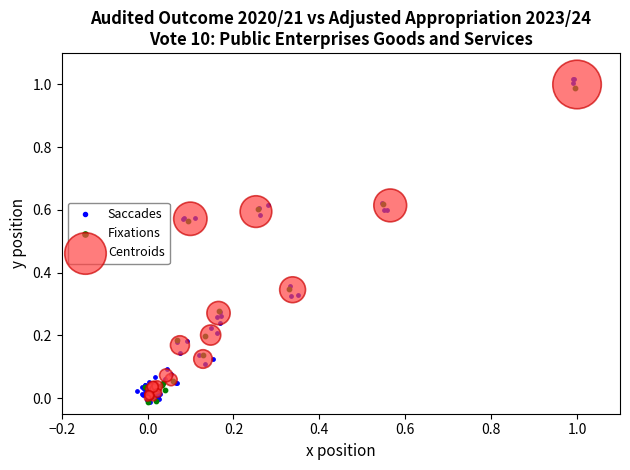

Which series has the widest spread of Y values?

Saccades